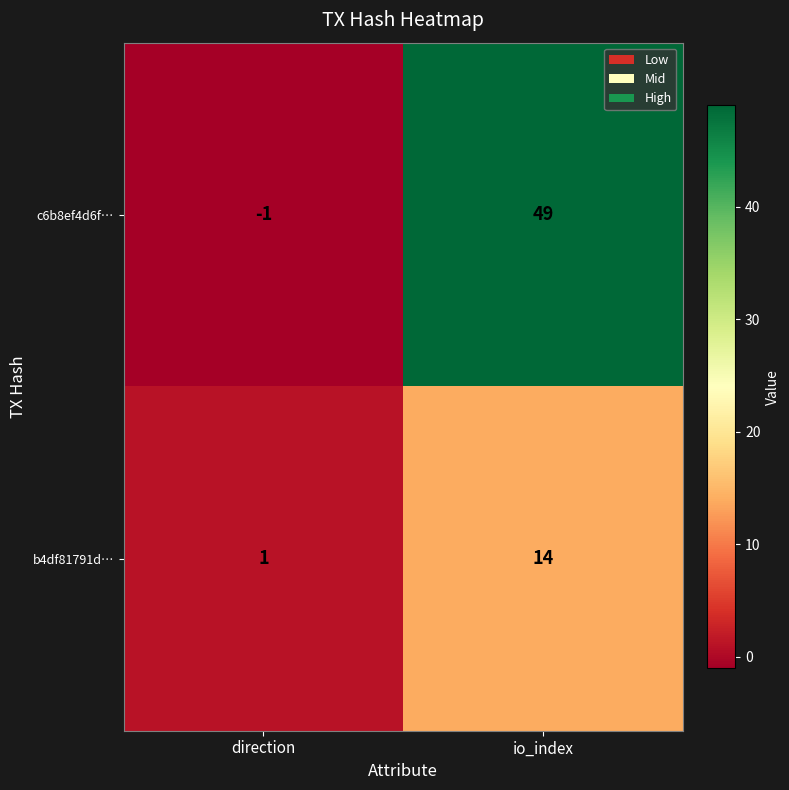

The value of c6b8ef4d6f… at io_index is 85. True or false?

False